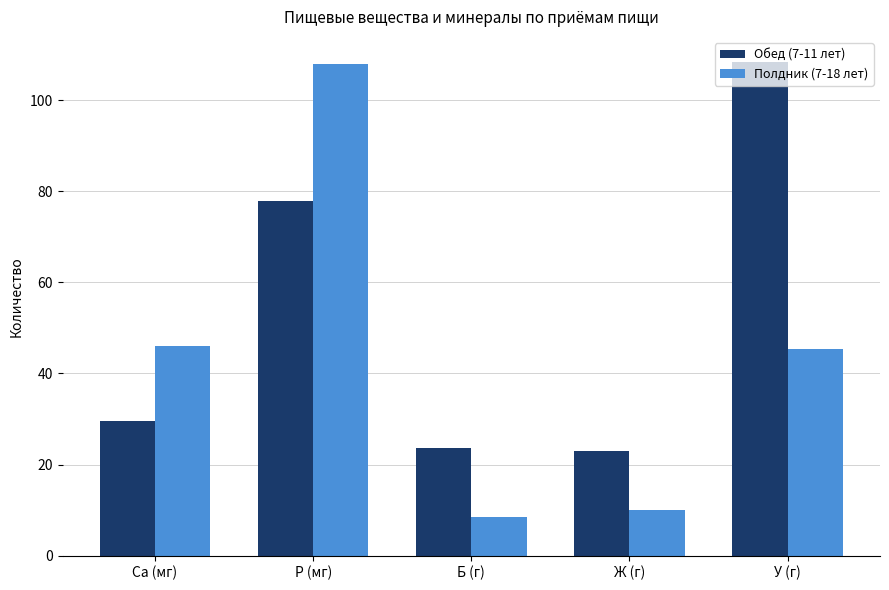

What is the value of the Полдник (7-18 лет) bar at the 3rd from the left?

8.6